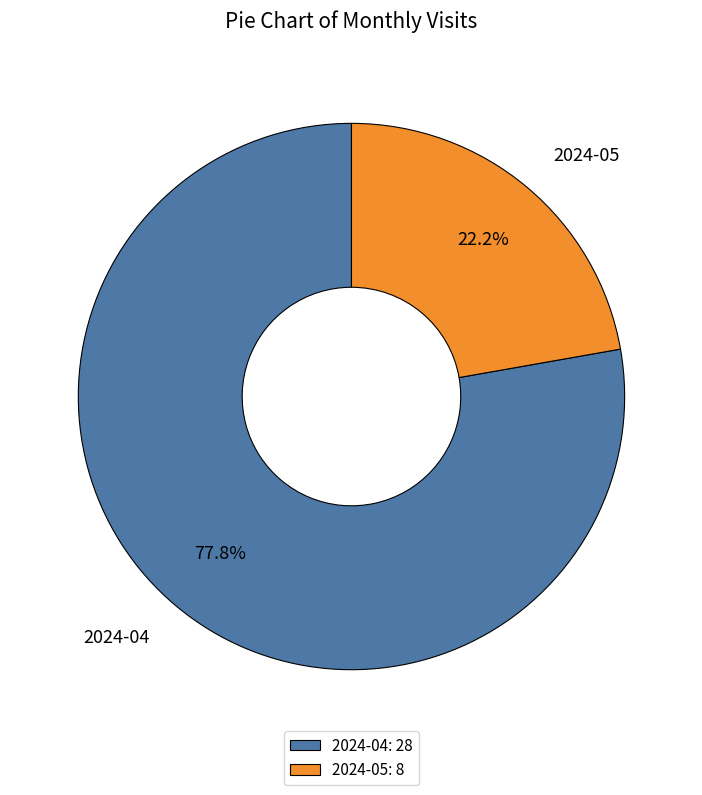

Which category accounts for the majority?

2024-04